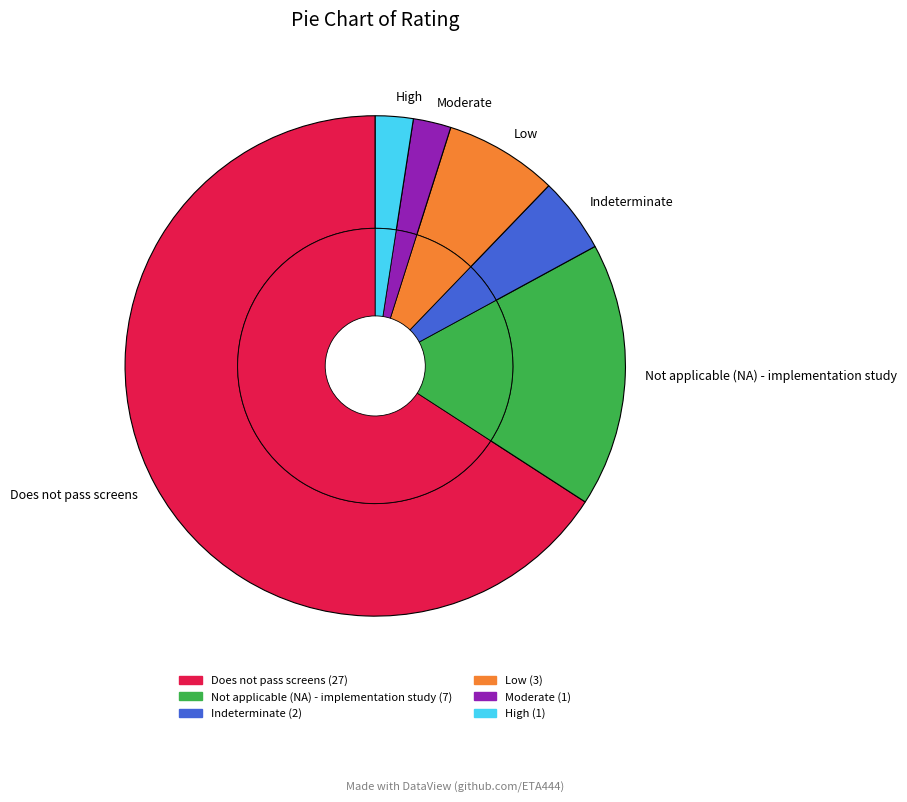

Is it true that Does not pass screens is 66% of the pie?

True